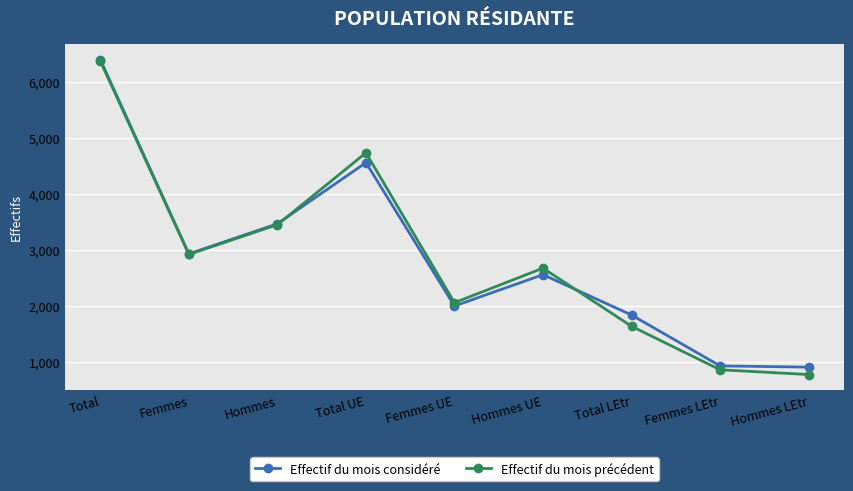

Is the value of Effectif du mois considéré at Femmes LEtr greater than the value of Effectif du mois précédent at Total?

No